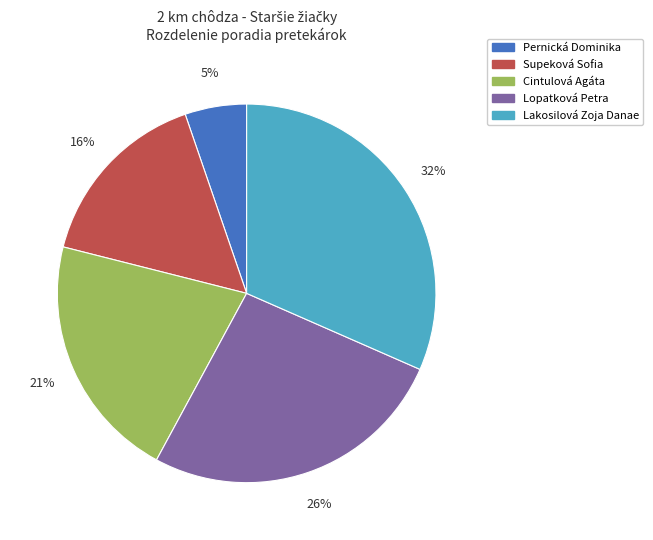

Do Pernická Dominika and Cintulová Agáta together represent more than half of the pie?

No